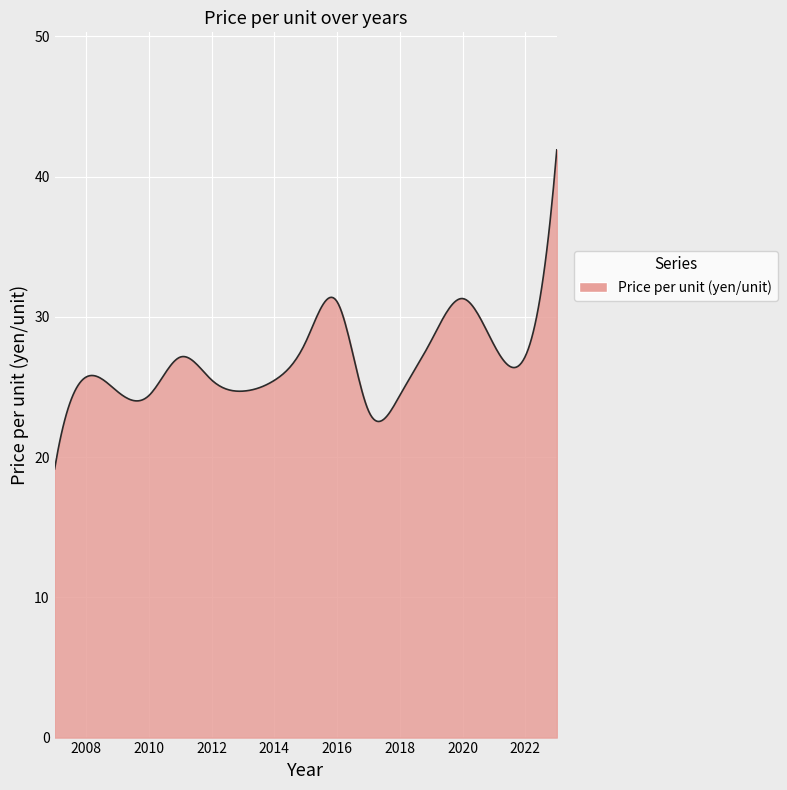

What is the maximum value shown in the chart?

41.9